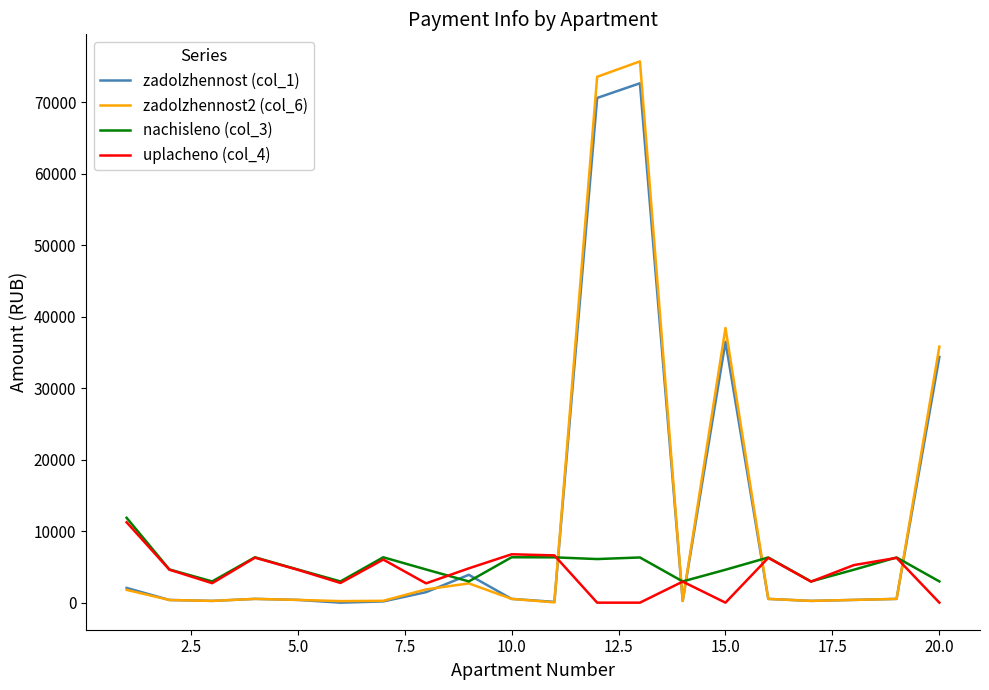

What are all the series names shown in the legend?

zadolzhennost (col_1), zadolzhennost2 (col_6), nachisleno (col_3), uplacheno (col_4)